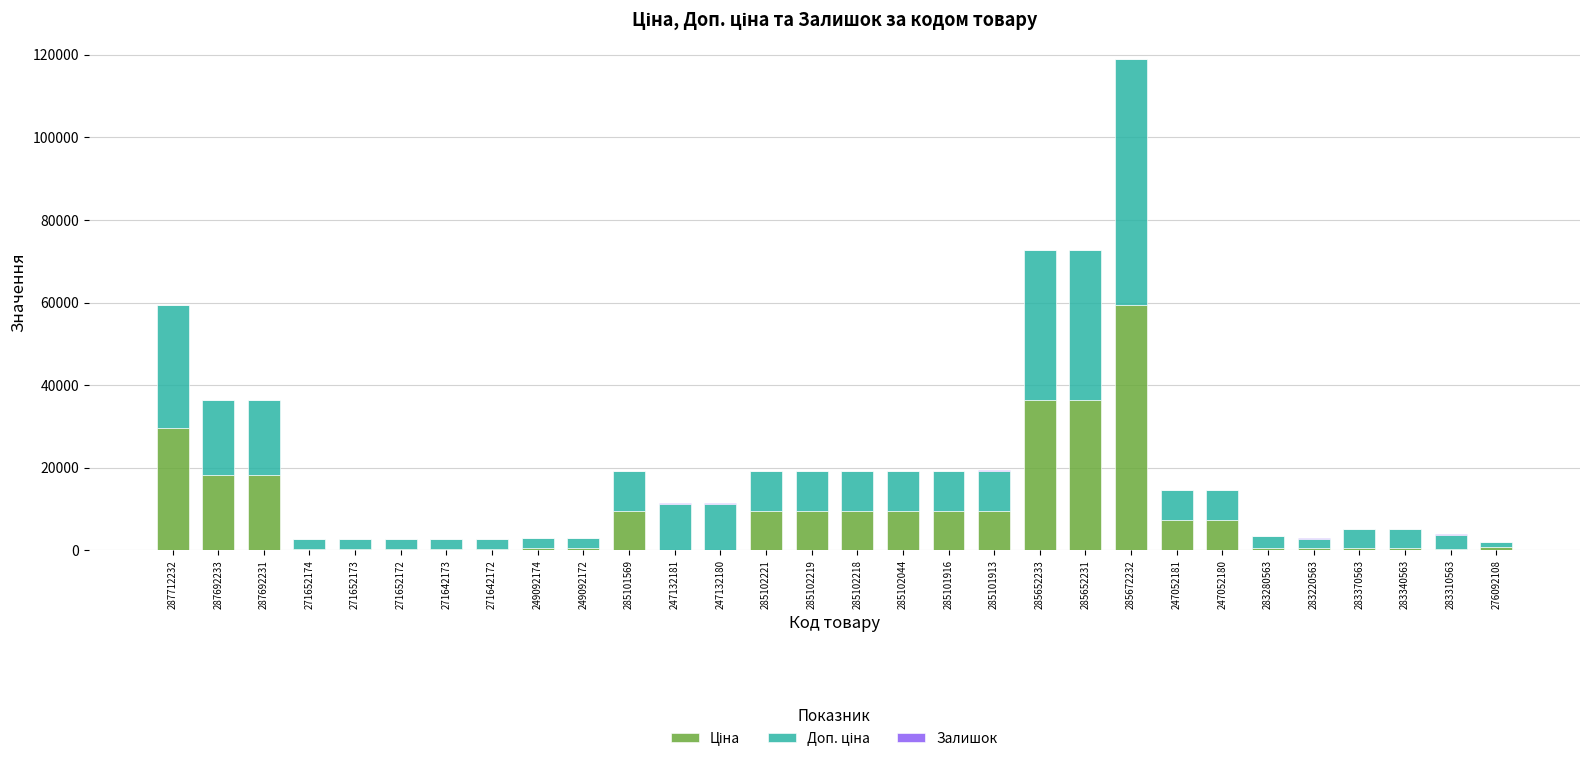

At which category is the sum across all series the highest?

285672232